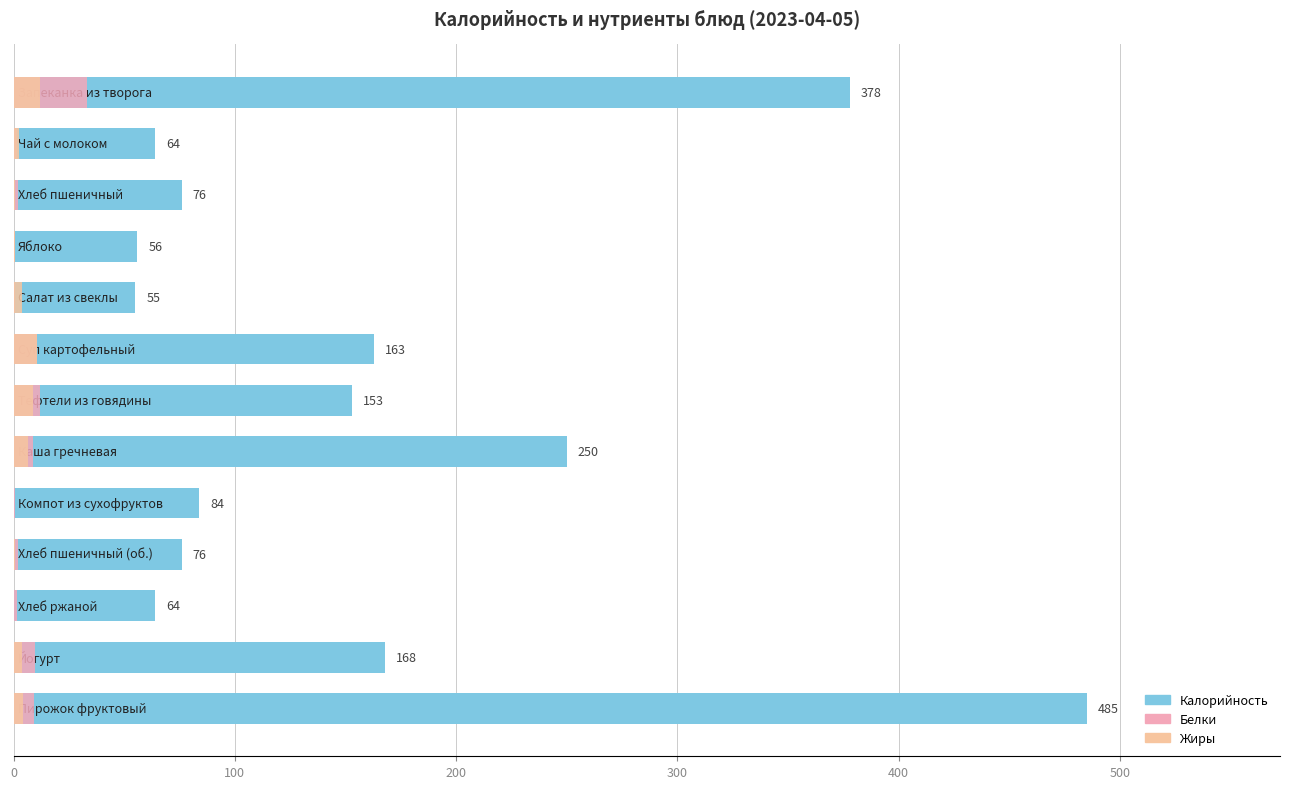

At how many categories does at least one series exceed 328?

2